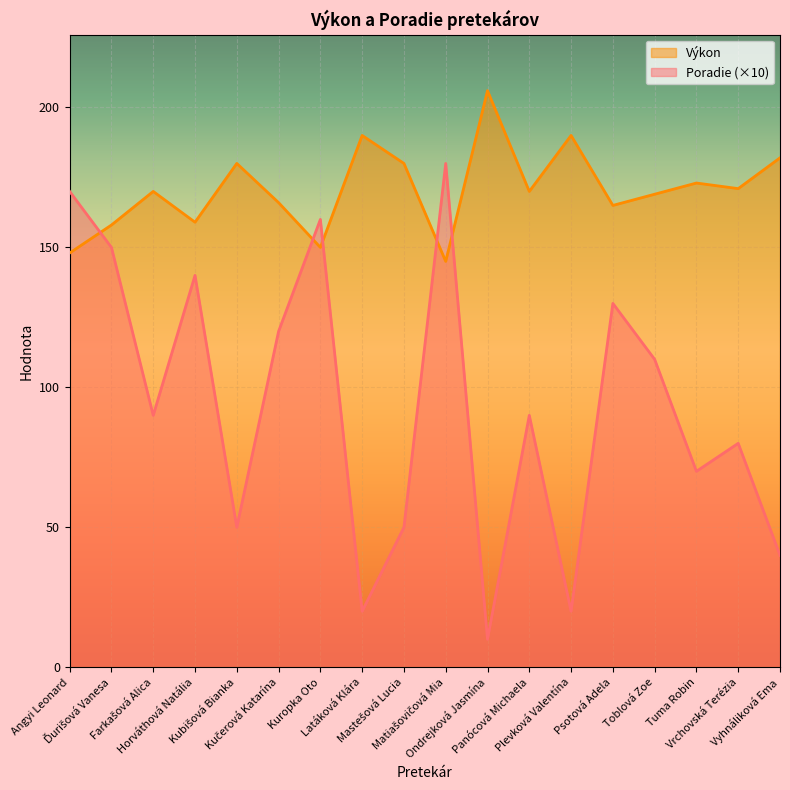

What is the minimum value shown in the chart?

10